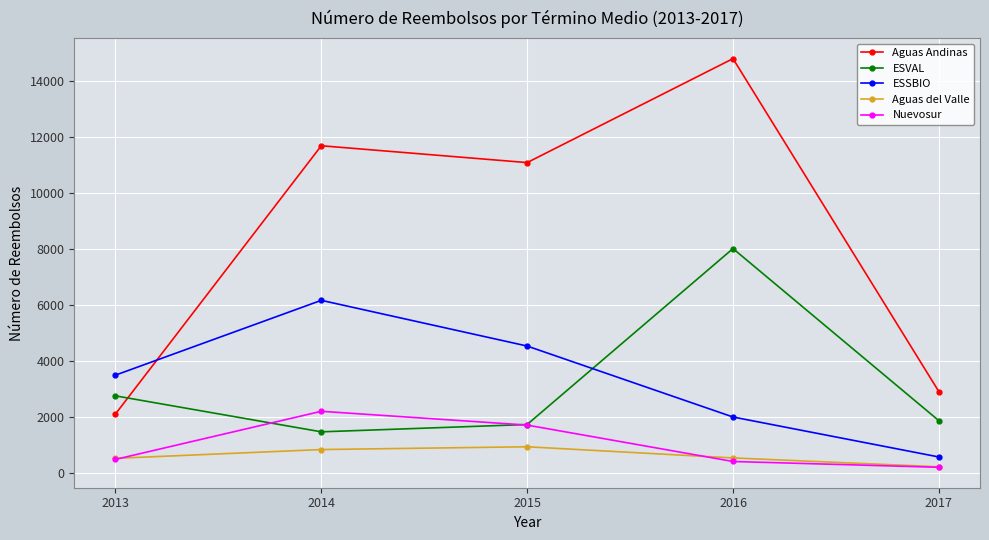

What is the approximate value of Aguas Andinas at 2015, to the nearest 100?

11100